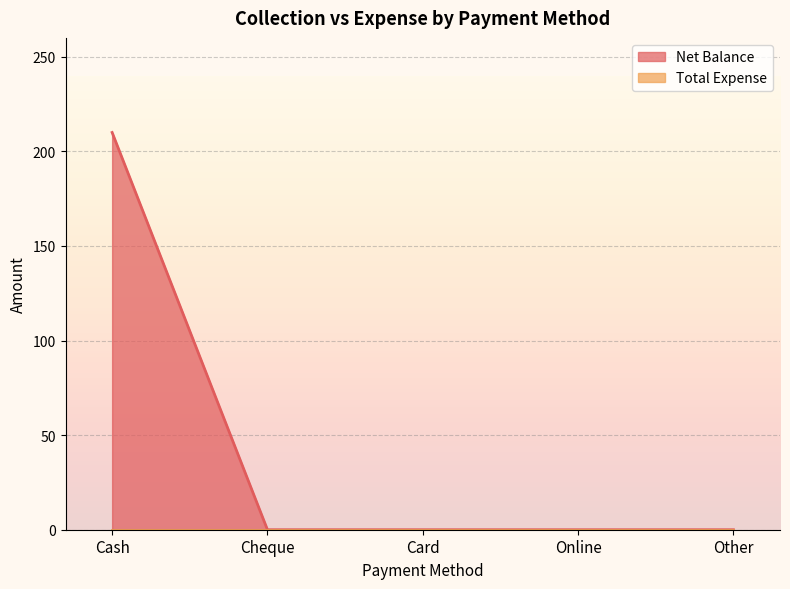

Reading right to left, extract all data points from this chart.

0	0	0	0	210